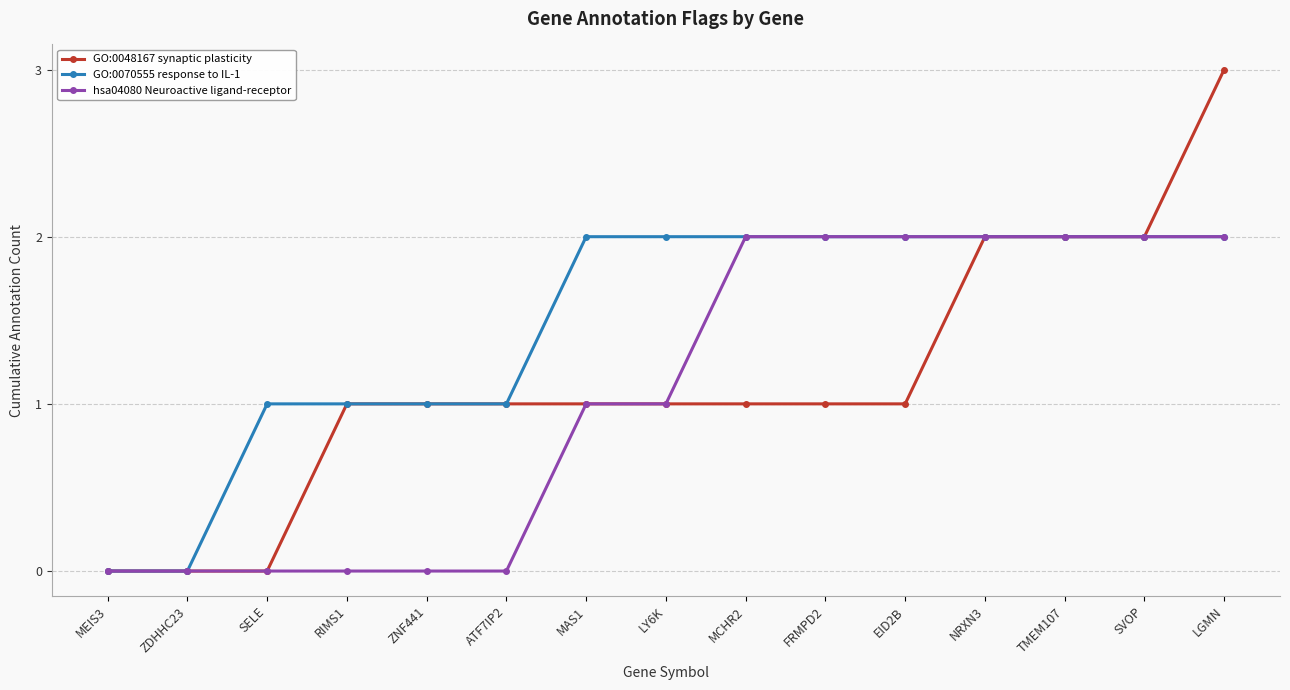

What is the value of the GO:0070555 response to IL-1 point at the 11th from the left?

2